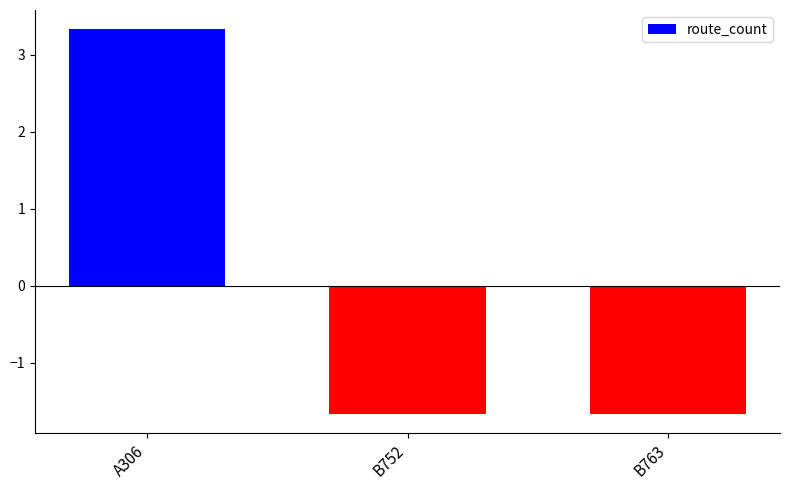

True or false: the data shows 3.3 at A306.

True